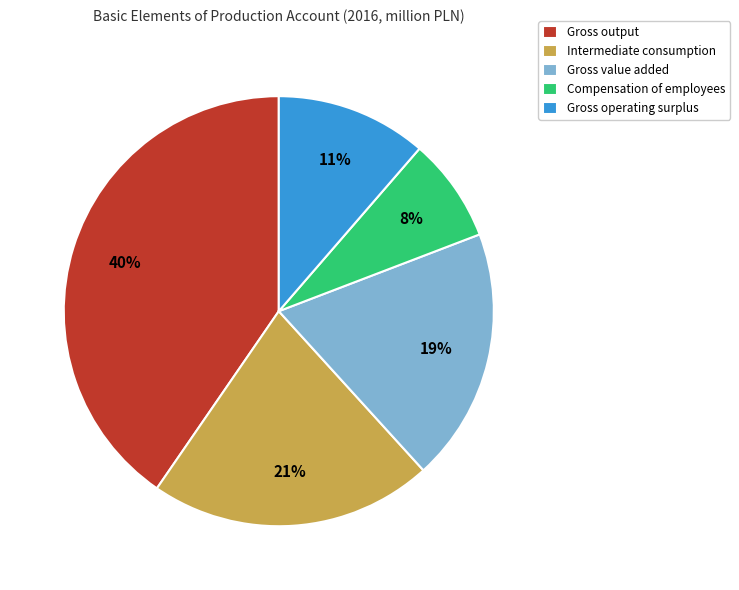

True or false: Intermediate consumption accounts for 21% of the total.

True